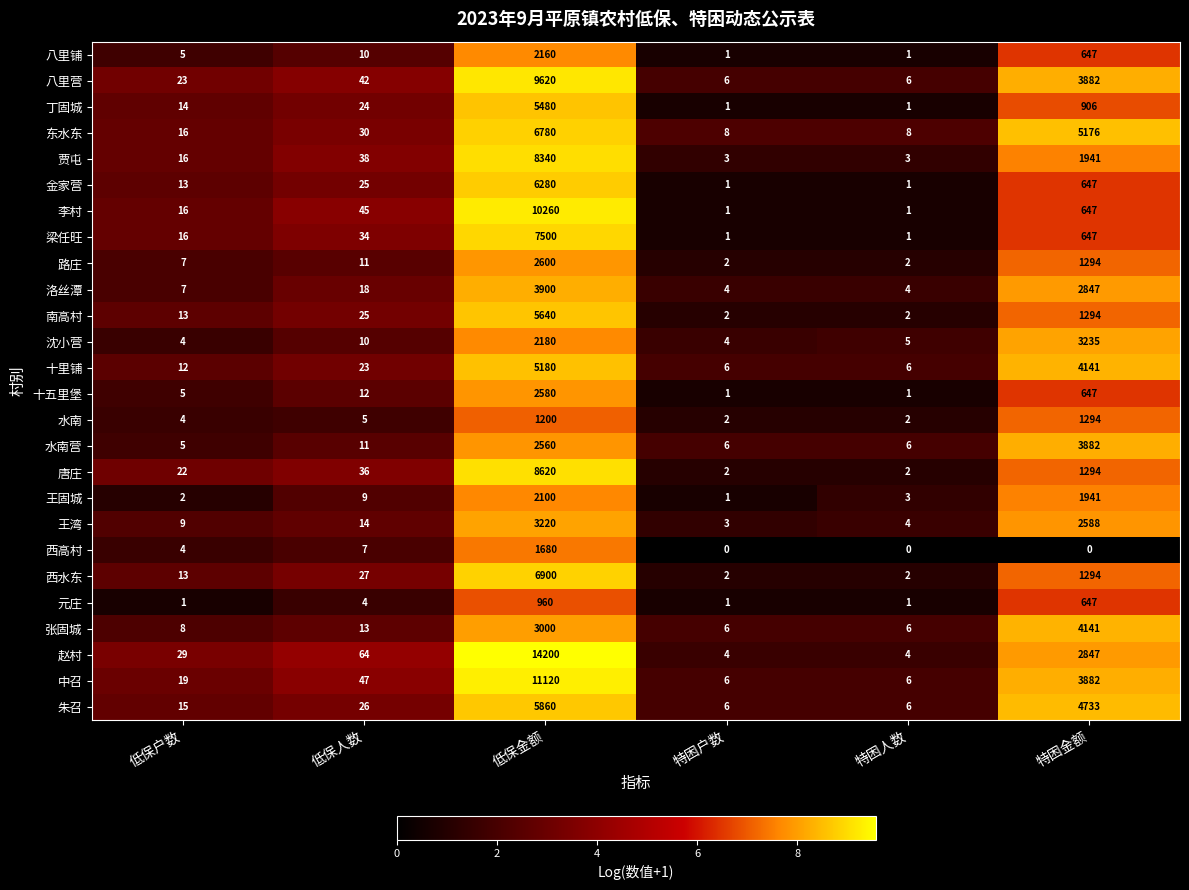

Which series has the largest total across all categories?

赵村